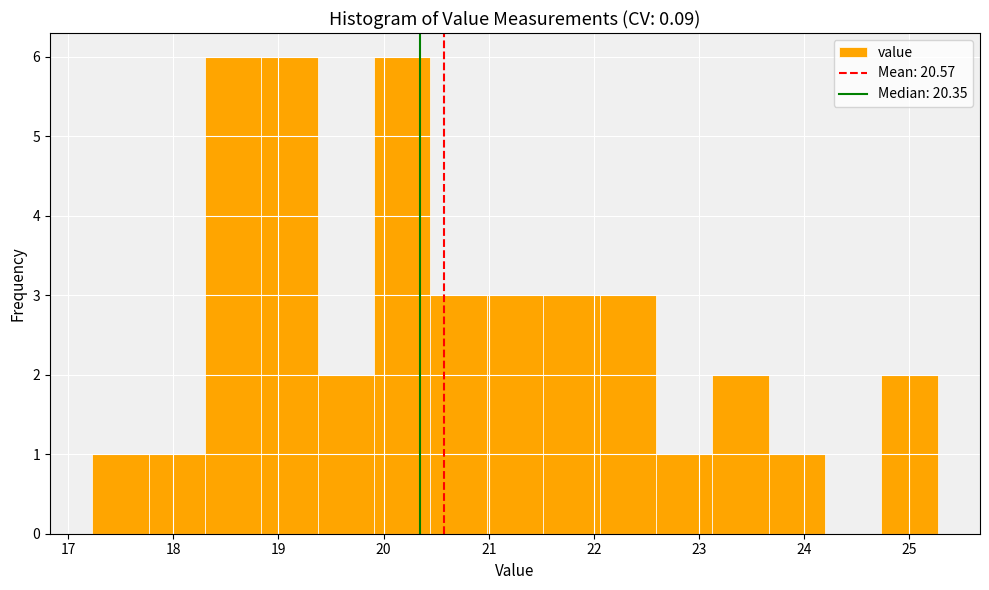

Reading left to right, transcribe this chart: for each bar, give the range it covers on the x-axis and its height. Neither the bar edges nor the heights are printed on the chart, so give them approximately, as read against the axes.

17.2 to 17.8: 1
17.8 to 18.3: 1
18.3 to 18.8: 6
18.8 to 19.4: 6
19.4 to 19.9: 2
19.9 to 20.4: 6
20.4 to 21.0: 3
21.0 to 21.5: 3
21.5 to 22.1: 3
22.1 to 22.6: 3
22.6 to 23.1: 1
23.1 to 23.7: 2
23.7 to 24.2: 1
24.2 to 24.7: 0
24.7 to 25.3: 2